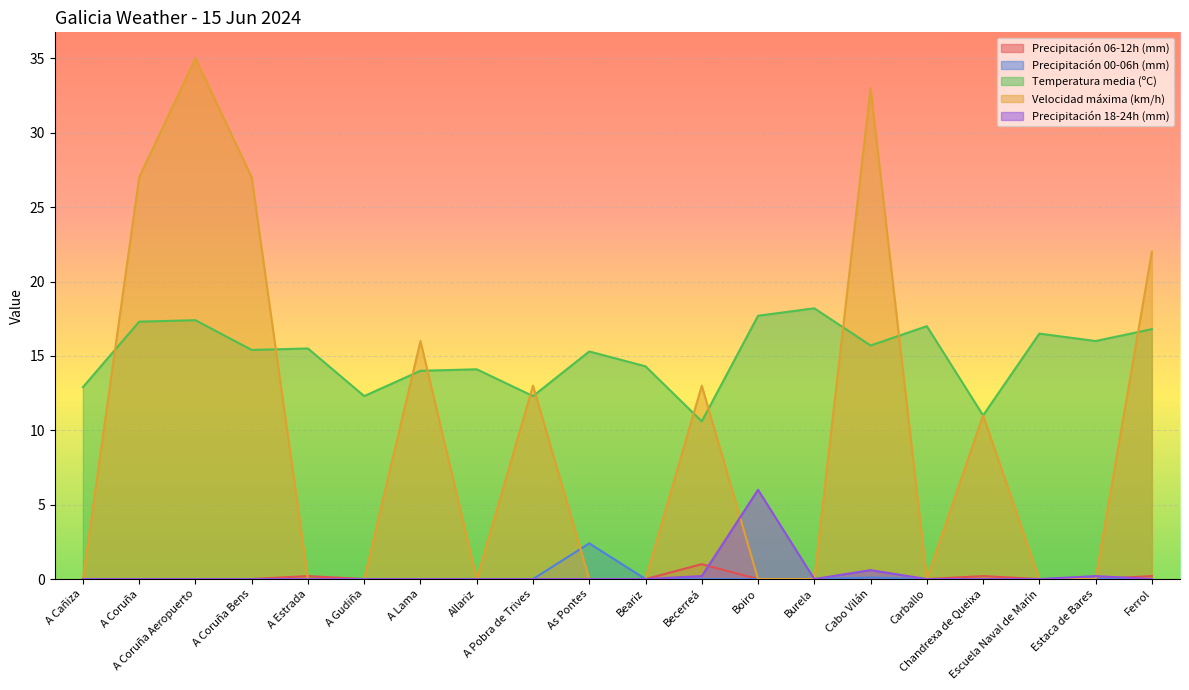

In Precipitación 18-24h (mm), how many points are lower than both neighbors (excluding endpoints)?

1